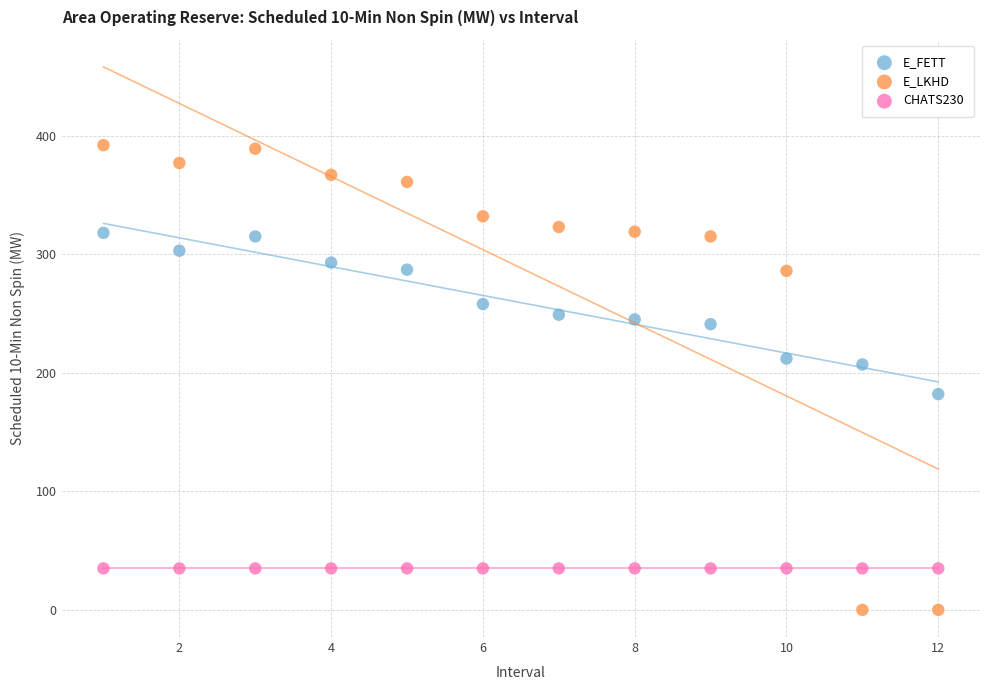

Which series reaches the minimum Y coordinate?

E_LKHD